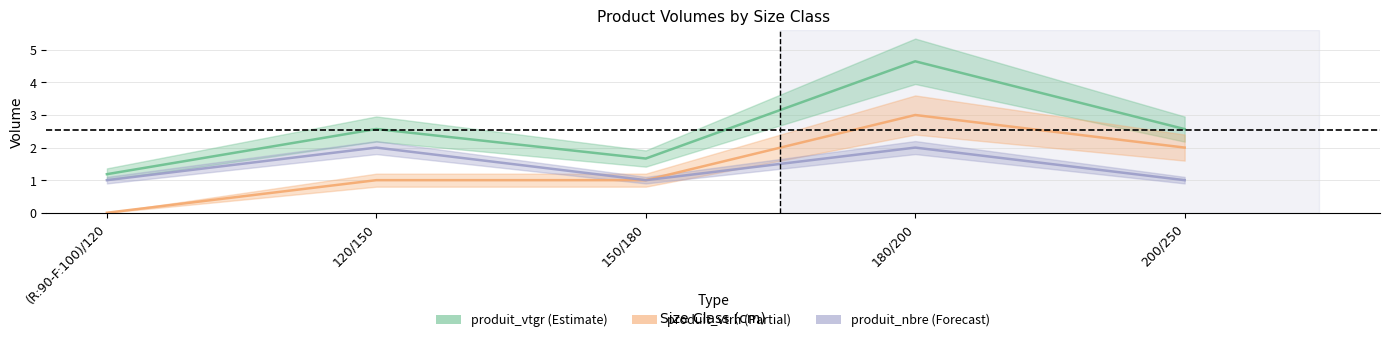

What is the average value of the produit_nbre series?

1.4